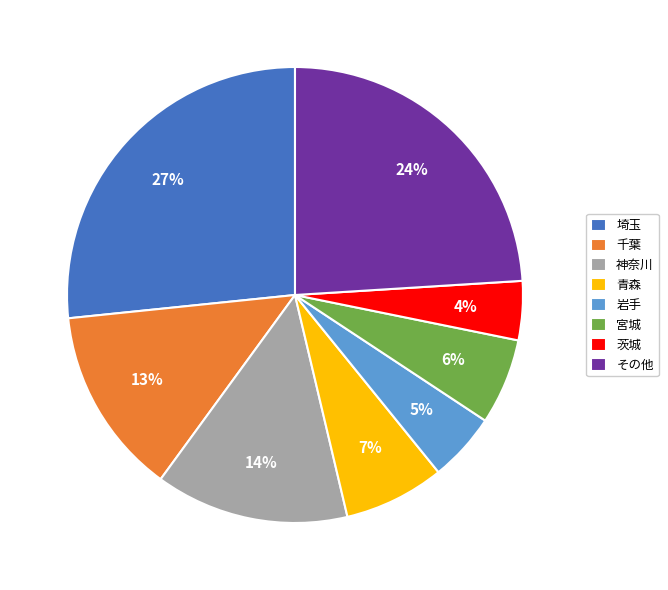

To the nearest percent, what portion does 宮城 represent?

6%